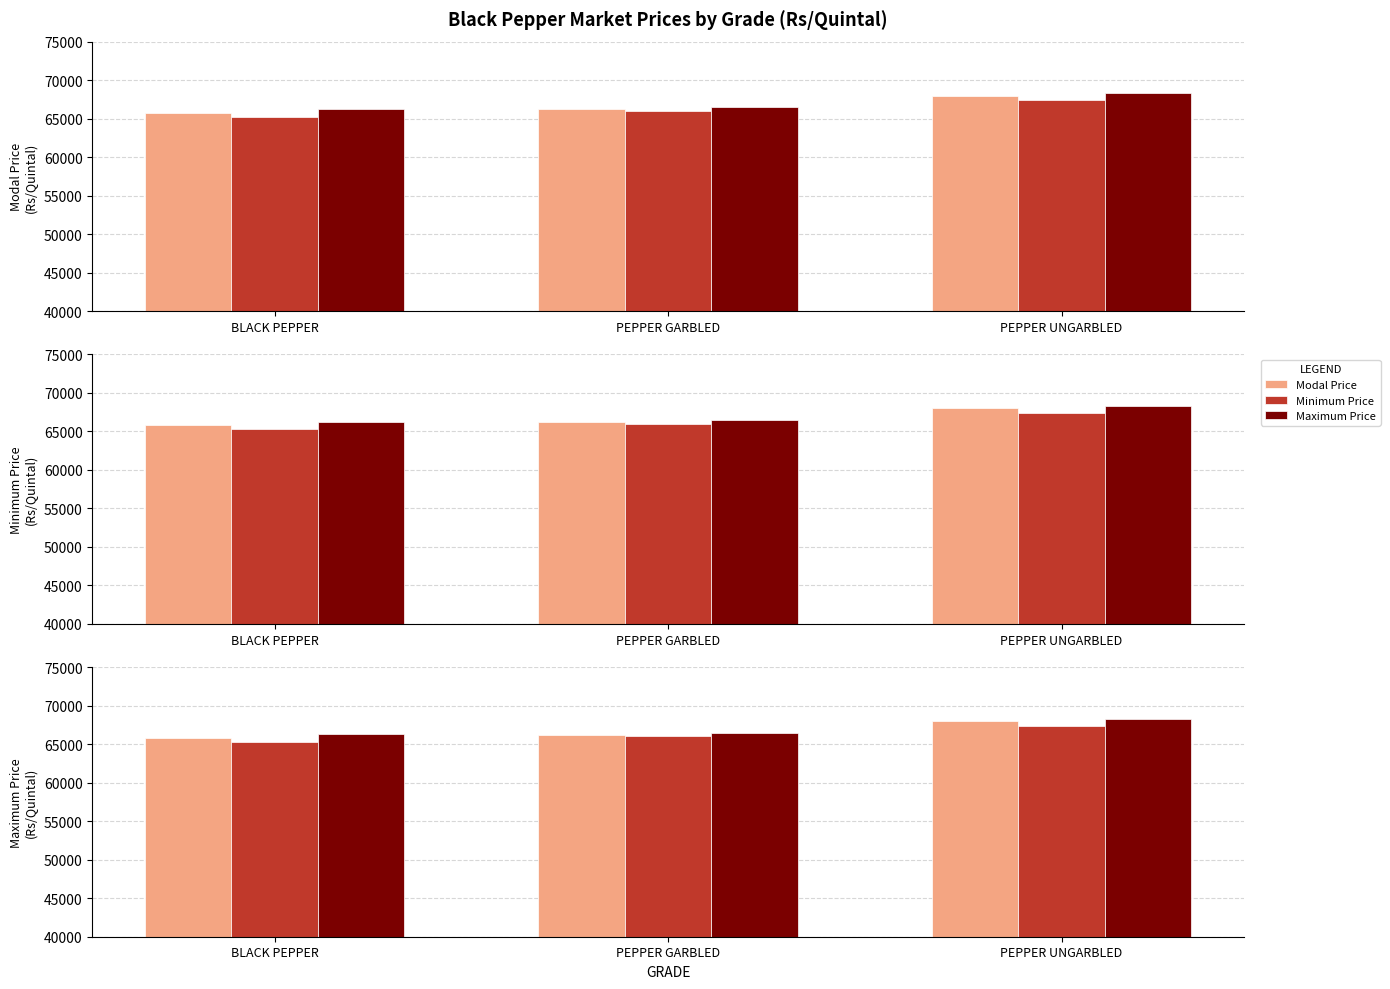

What is the sum of the Maximum Price values at PEPPER GARBLED and PEPPER UNGARBLED?

134800.0